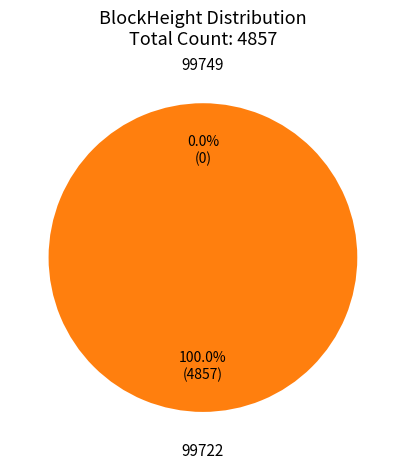

What percentage is NOT represented by 99749?

100.0%